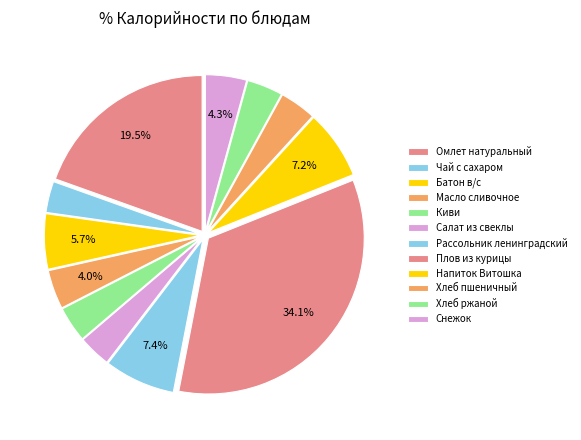

How many slices are in this pie chart?

12